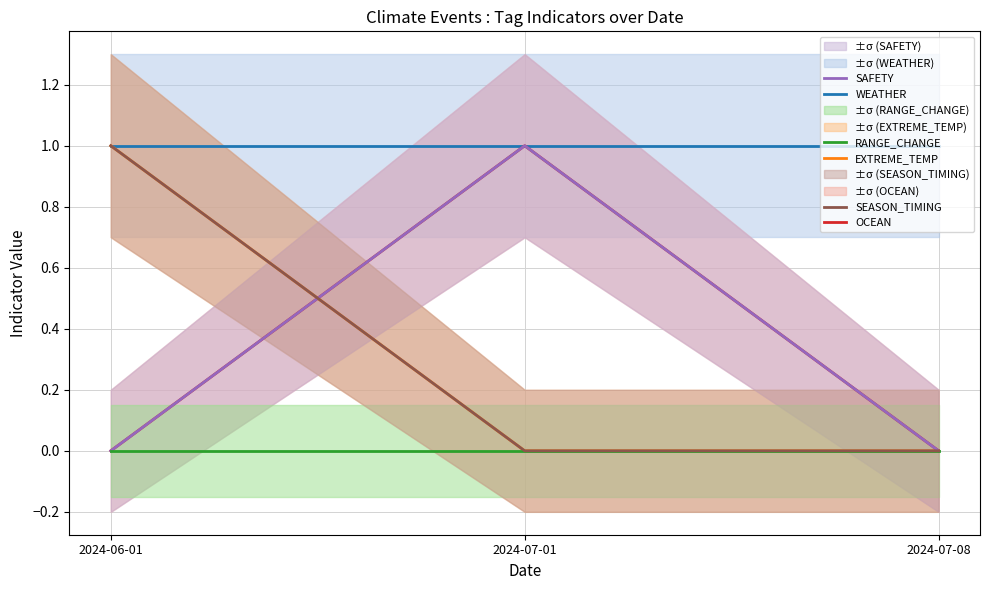

Reading right to left, extract all data points from this chart.

WEATHER: 2024-07-08=1	2024-07-01=1	2024-06-01=1
EXTREME_TEMP: 2024-07-08=0	2024-07-01=0	2024-06-01=1
OCEAN: 2024-07-08=0	2024-07-01=1	2024-06-01=0
SAFETY: 2024-07-08=0	2024-07-01=1	2024-06-01=0
RANGE_CHANGE: 2024-07-08=0	2024-07-01=0	2024-06-01=0
SEASON_TIMING: 2024-07-08=0	2024-07-01=0	2024-06-01=1